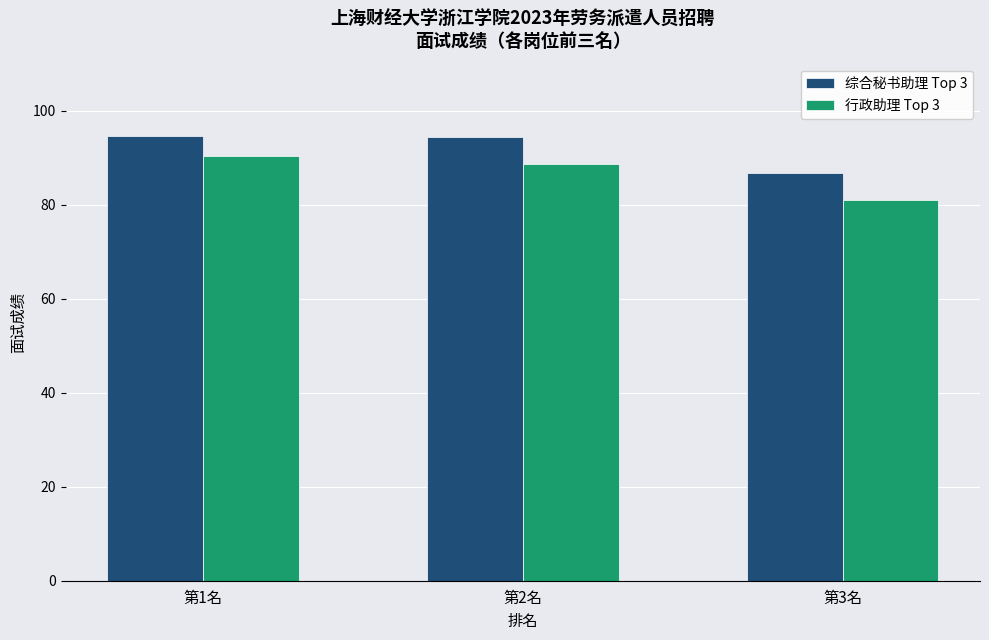

Rank the series by their average value, from lowest to highest.

行政助理 Top 3, 综合秘书助理 Top 3